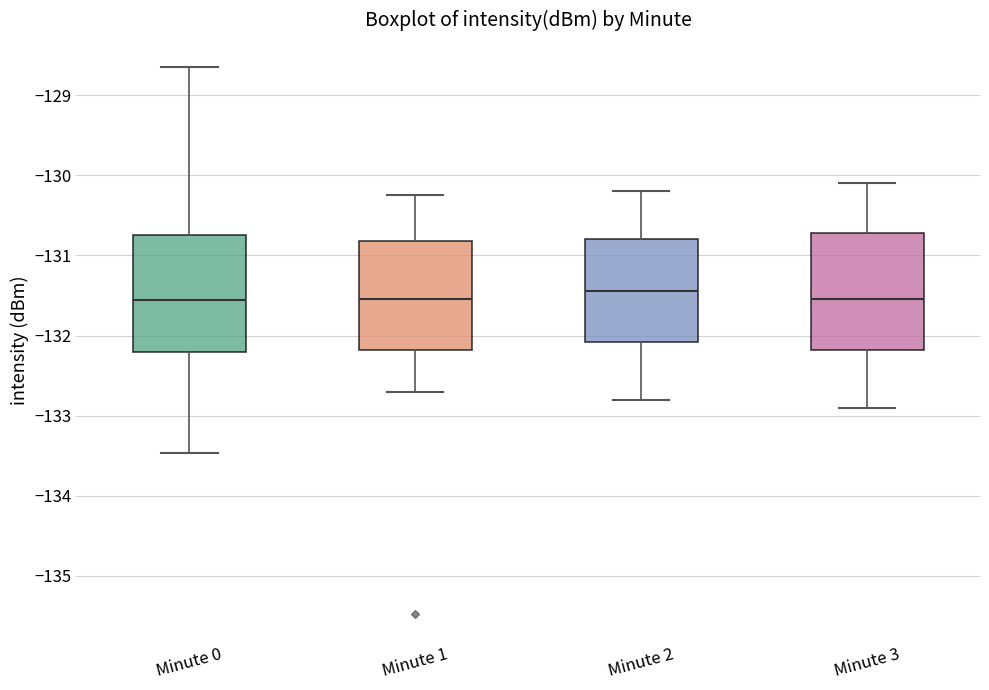

Where is the lower edge of the box for Minute 3 on the y-axis? The values are not printed on the chart, so give them approximately, as read against the axis.

-132.2